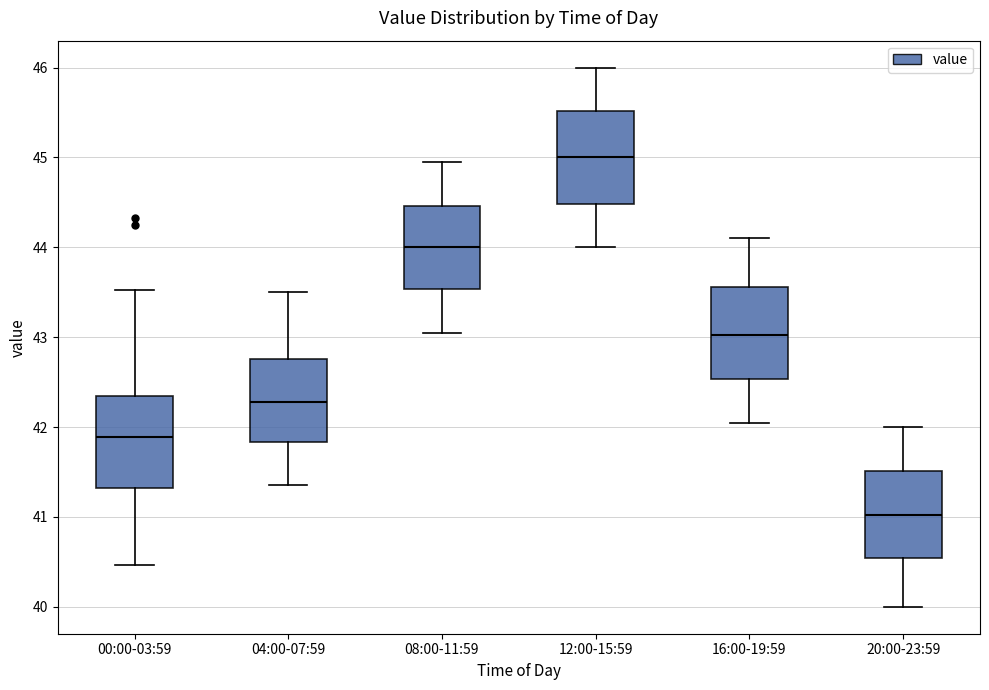

Reading left to right, read every box against the y-axis: the position of its median line, the range the box covers, and the ends of its whiskers. The values are not printed on the chart, so give them approximately, as read against the axis.

00:00-03:59: median 41.9, box 41.3 to 42.4, whiskers 40.5 to 43.5
04:00-07:59: median 42.3, box 41.8 to 42.8, whiskers 41.4 to 43.5
08:00-11:59: median 44.0, box 43.5 to 44.5, whiskers 43.1 to 45.0
12:00-15:59: median 45.0, box 44.5 to 45.5, whiskers 44.0 to 46.0
16:00-19:59: median 43.0, box 42.5 to 43.6, whiskers 42.1 to 44.1
20:00-23:59: median 41.0, box 40.5 to 41.5, whiskers 40.0 to 42.0